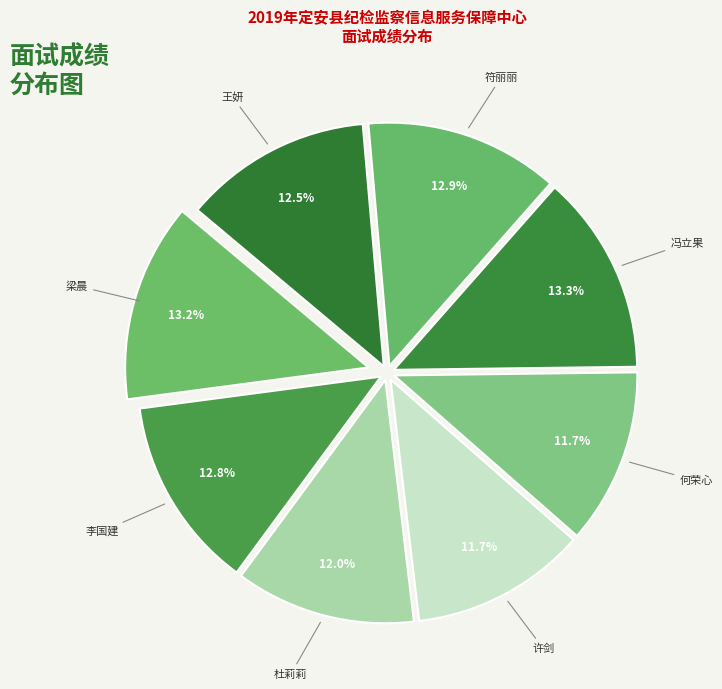

How many slices are in this pie chart?

8